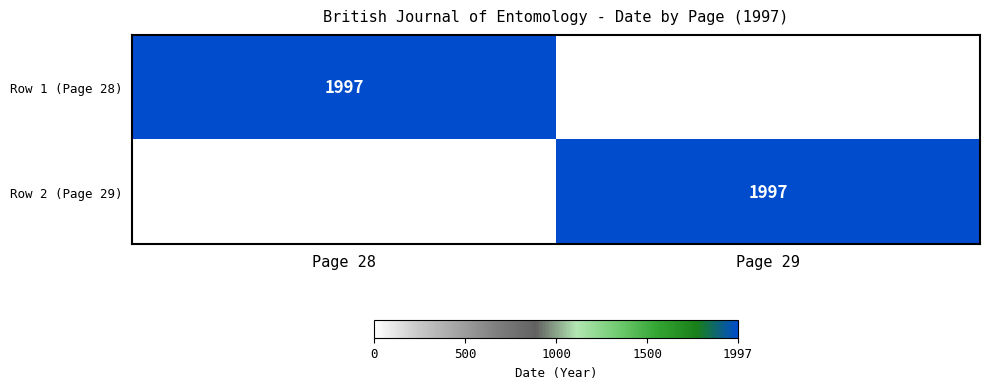

True or false: Row 1 (Page 28) has a value of 1997 at Page 28.

True